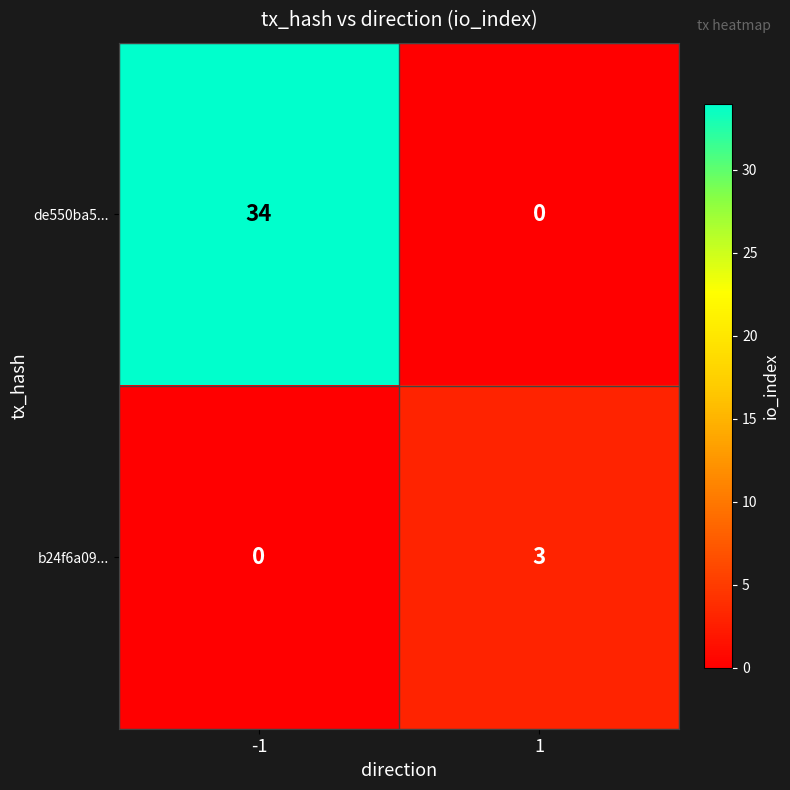

Rank the series by their maximum value, from highest to lowest.

de550ba5..., b24f6a09...